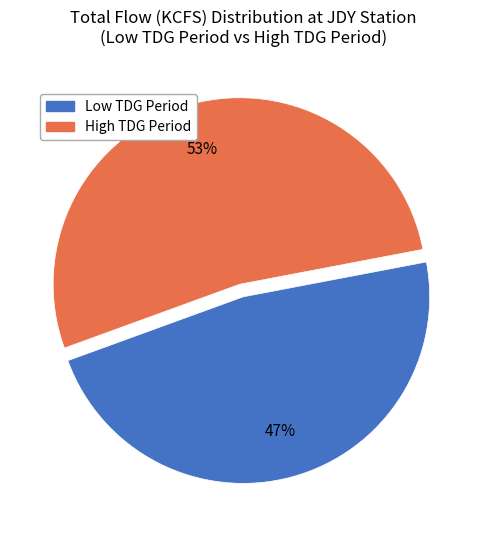

Is there any slice that represents more than half of the pie?

Yes